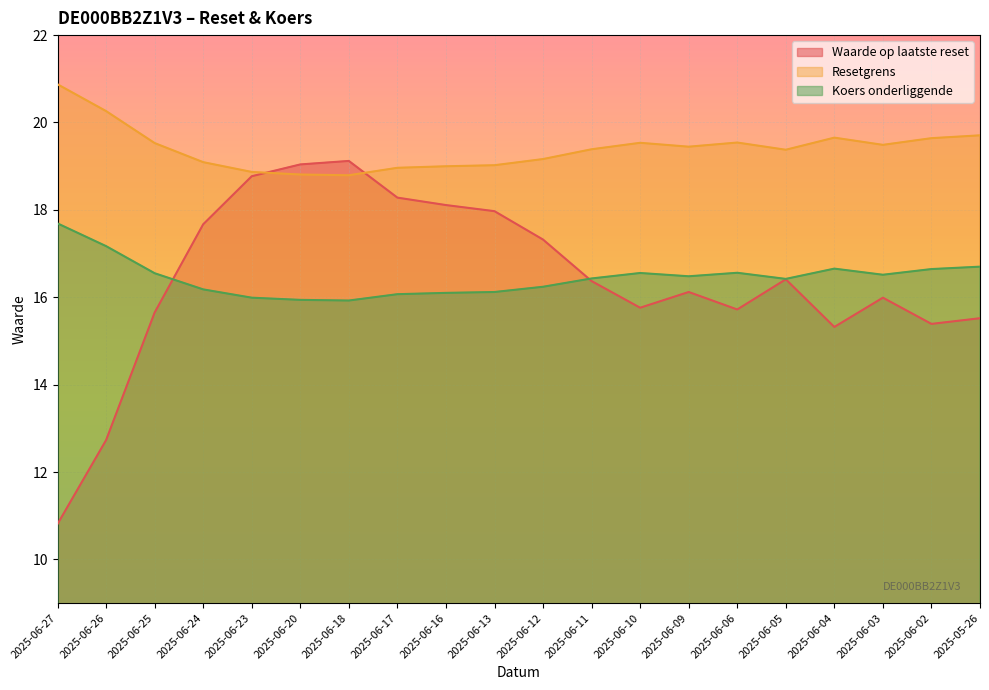

Rank the series at 2025-06-26 from highest to lowest value.

Resetgrens, Koers onderliggende, Waarde op laatste reset